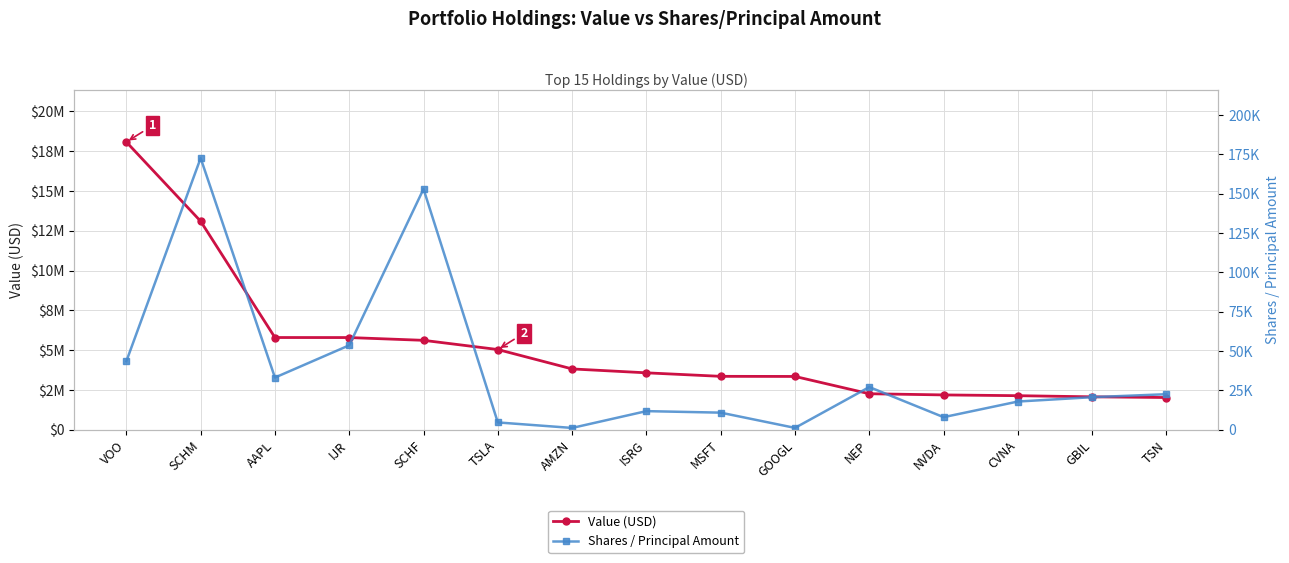

Reading left to right, transcribe all the data shown in this chart.

Value (USD): VOO=18071000	SCHM=13094000	AAPL=5793000	IJR=5791000	SCHF=5617000	TSLA=5039000	AMZN=3821000	ISRG=3576000	MSFT=3356000	GOOGL=3349000	NEP=2263000	NVDA=2189000	CVNA=2141000	GBIL=2070000	TSN=2026000
Shares / Principal Amount: VOO=43526	SCHM=172604	AAPL=33174	IJR=53676	SCHF=152979	TSLA=4676	AMZN=1172	ISRG=11854	MSFT=10886	GOOGL=1204	NEP=27148	NVDA=8021	CVNA=17945	GBIL=20714	TSN=22601